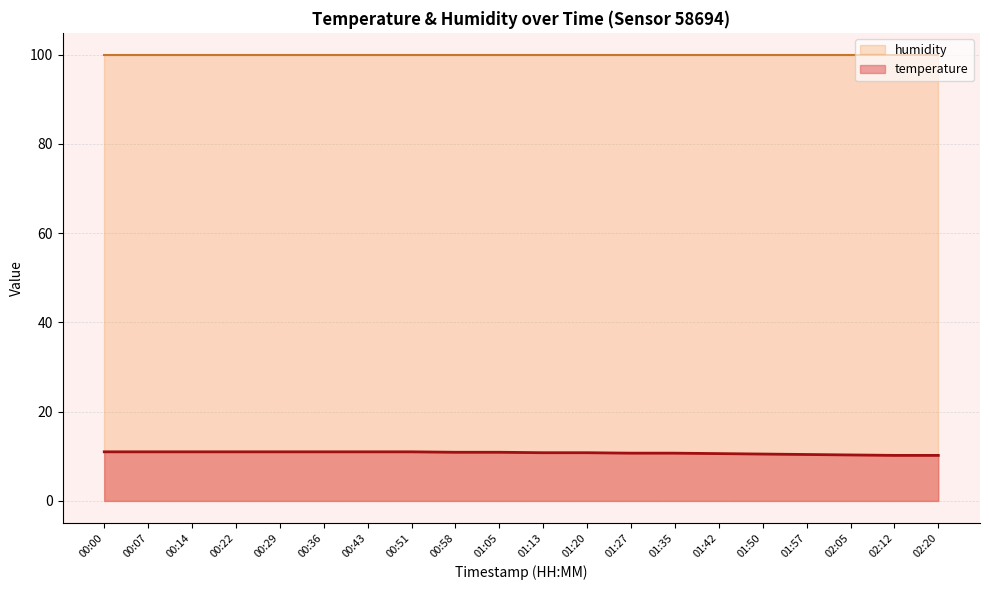

True or false: temperature and humidity intersect in this chart.

False